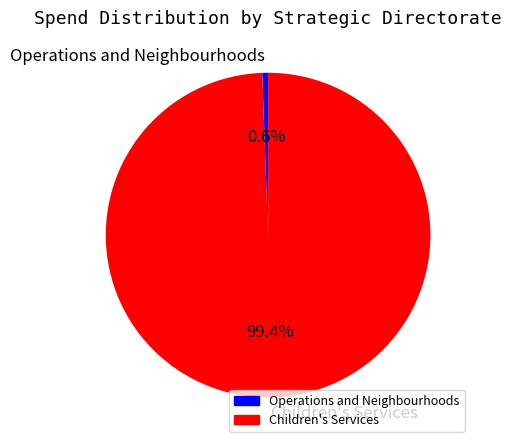

Which has a higher value, Children's Services or Operations and Neighbourhoods?

Children's Services